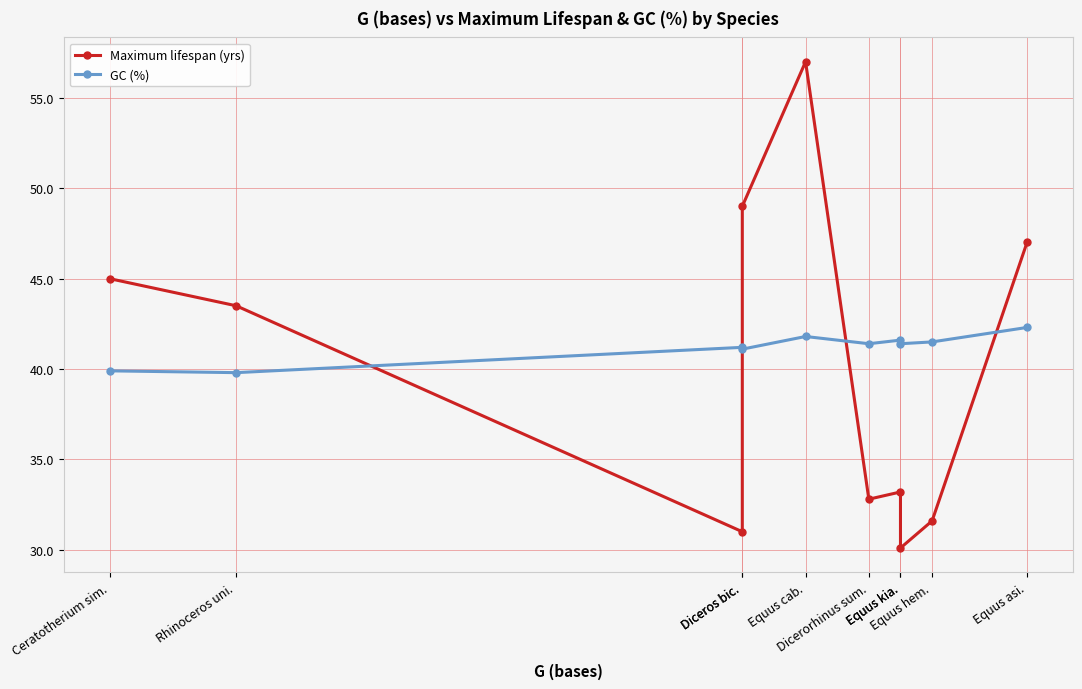

How many series are shown in this chart?

2